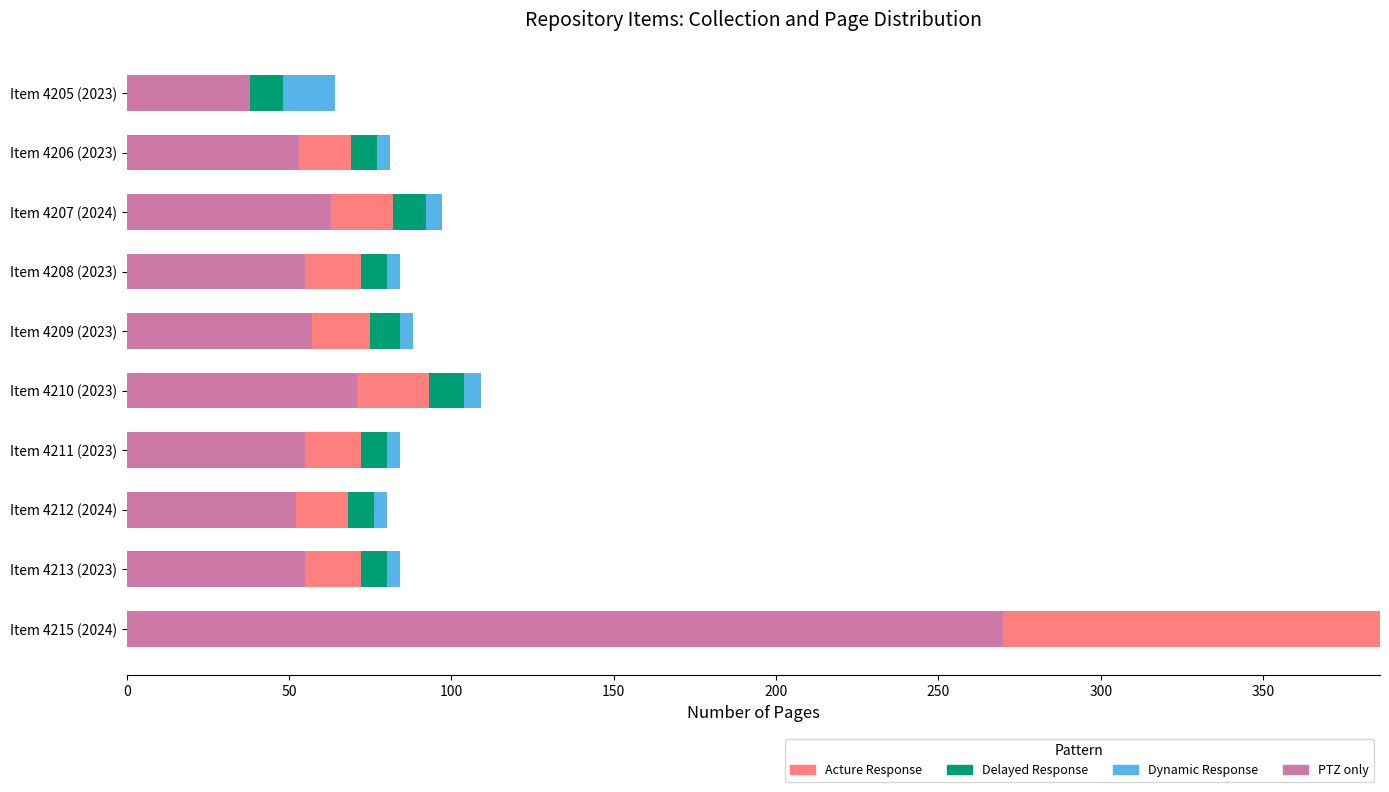

What is the maximum value for PTZ only?

270